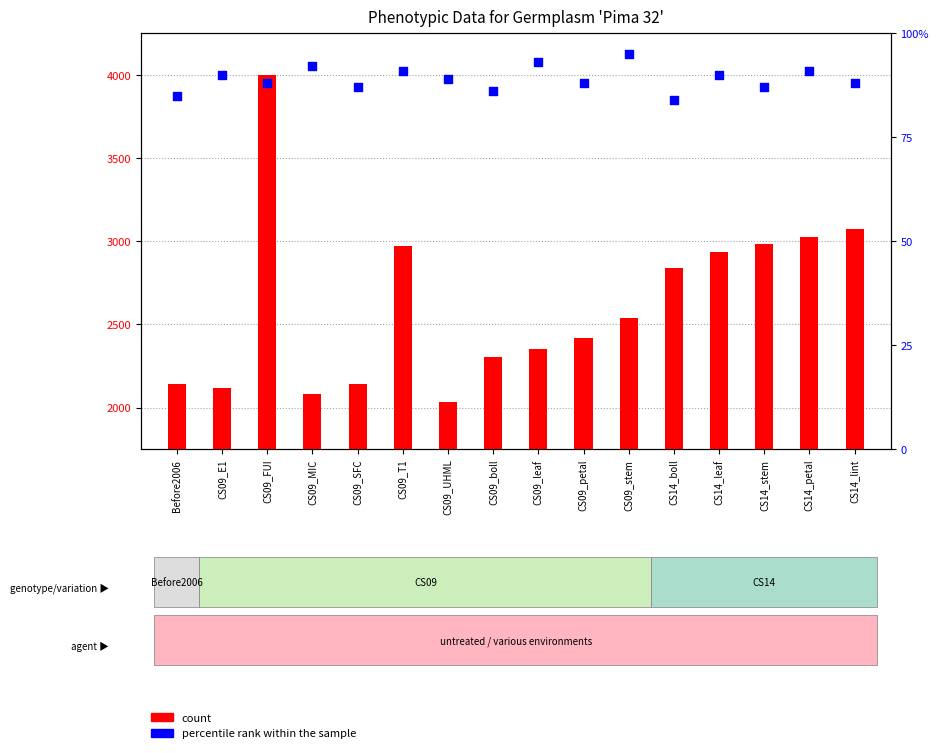

Which series reaches the maximum Y coordinate?

percentile rank within the sample